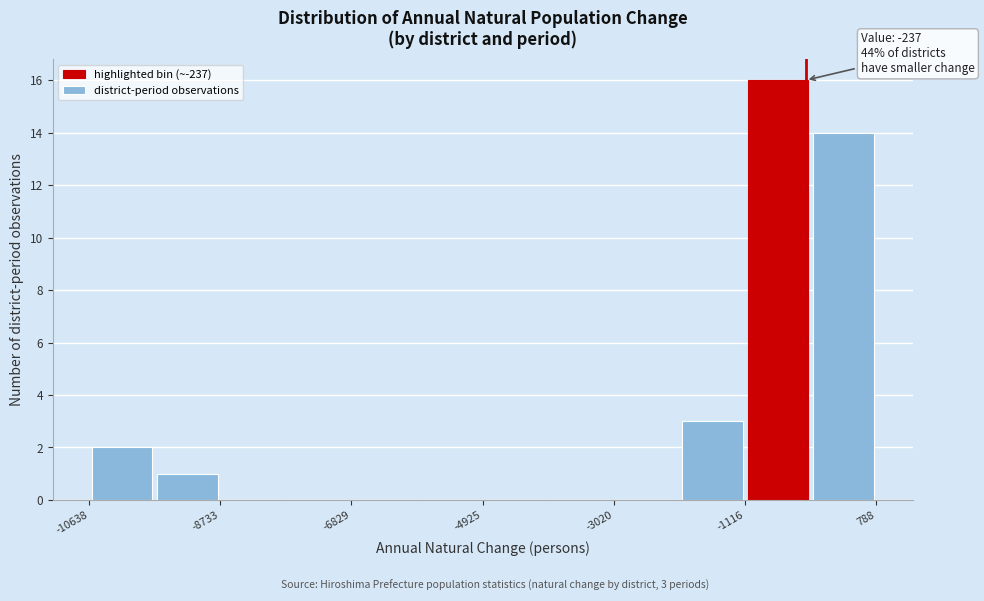

Which range on the x-axis has the tallest bar?

-1200 to -200